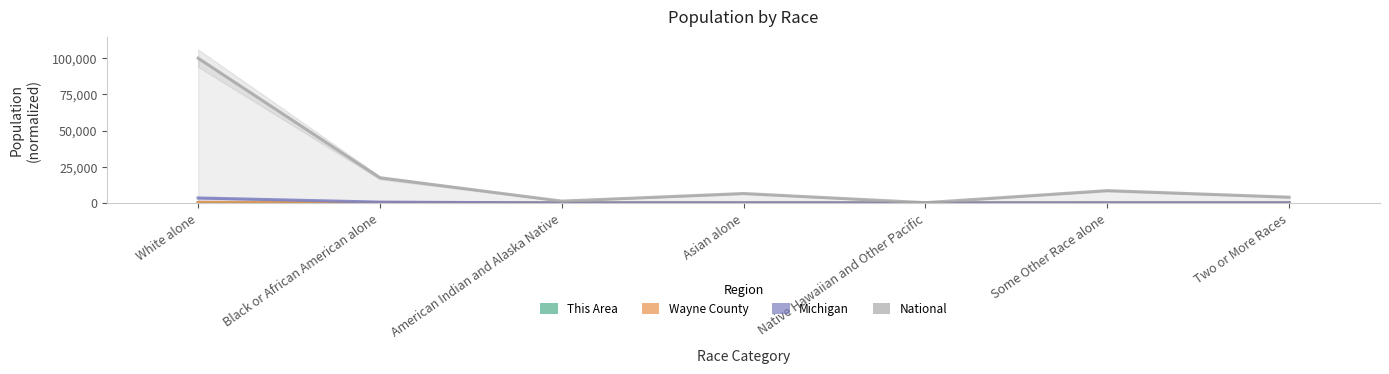

What is the label of the 5th point from the left?

Native Hawaiian and Other Pacific